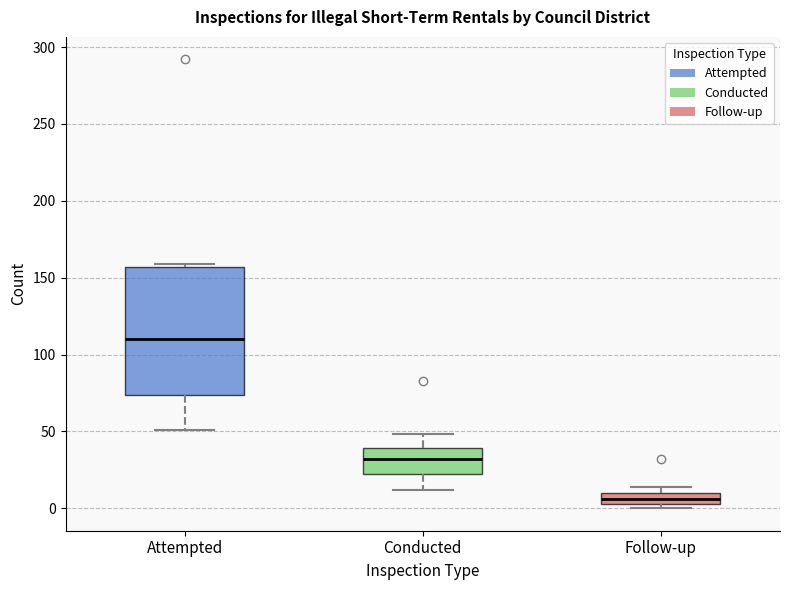

Which box is the tallest, from its lower edge to its upper edge?

Attempted